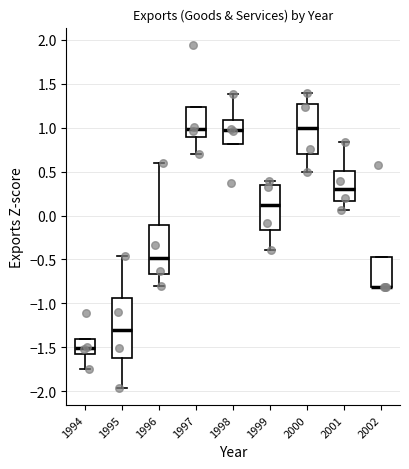

Reading left to right, read every box against the y-axis: the position of its median line, the range the box covers, and the ends of its whiskers. The values are not printed on the chart, so give them approximately, as read against the axis.

1994: median -1.50, box -1.60 to -1.40, whiskers -1.75 to -1.40
1995: median -1.30, box -1.60 to -0.95, whiskers -1.95 to -0.45
1996: median -0.50, box -0.65 to -0.10, whiskers -0.80 to 0.60
1997: median 1.00, box 0.90 to 1.25, whiskers 0.70 to 1.25
1998: median 1.00, box 0.80 to 1.10, whiskers 0.80 to 1.40
1999: median 0.10, box -0.15 to 0.35, whiskers -0.40 to 0.40
2000: median 1.00, box 0.70 to 1.25, whiskers 0.50 to 1.40
2001: median 0.30, box 0.15 to 0.50, whiskers 0.05 to 0.85
2002: median -0.80 (drawn on the box's lower edge), box -0.80 to -0.45, whiskers -0.80 to -0.45